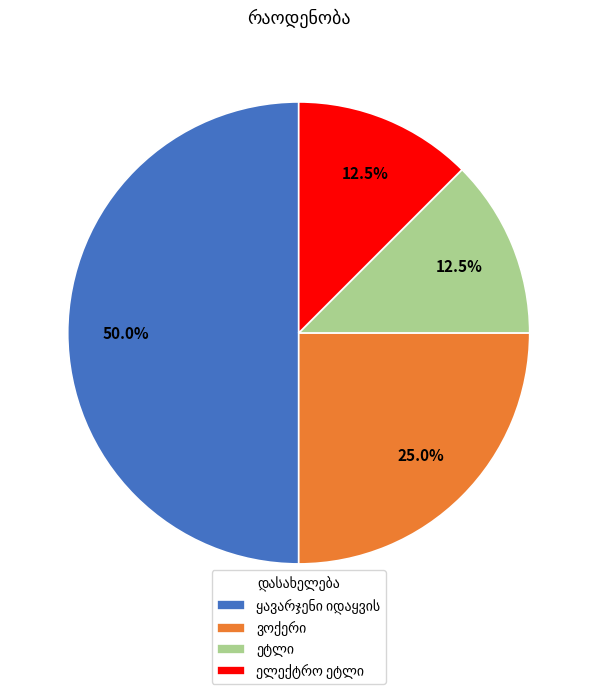

How many slices are in this pie chart?

4